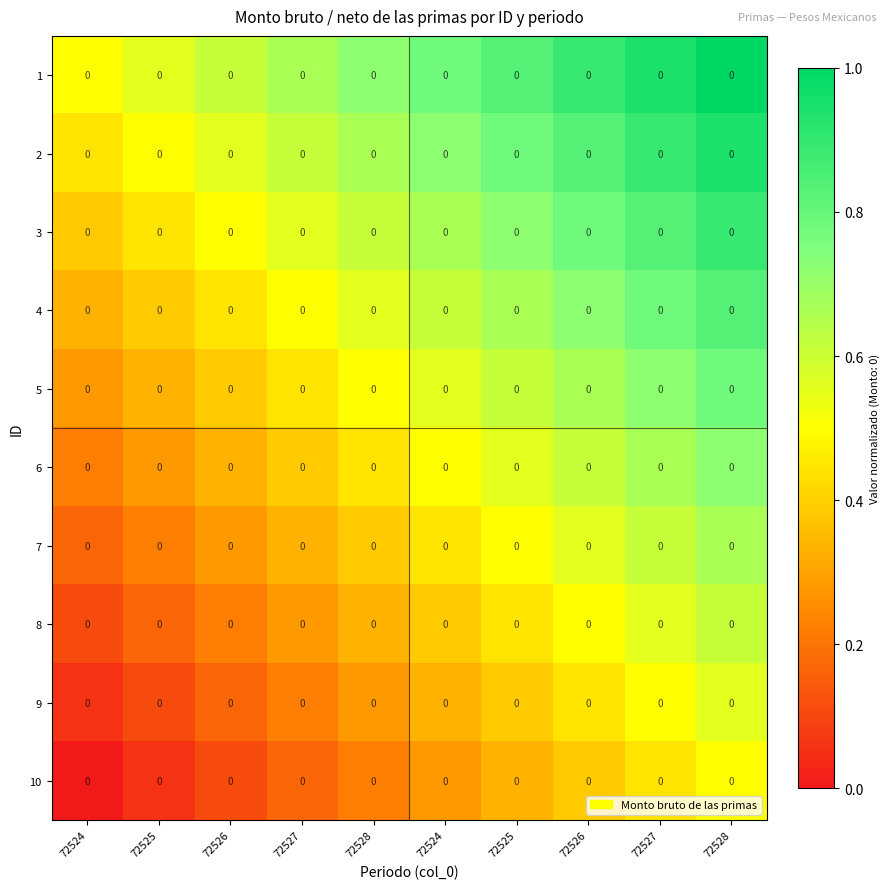

The value of 9 at 72525 is 0.1. True or false?

True